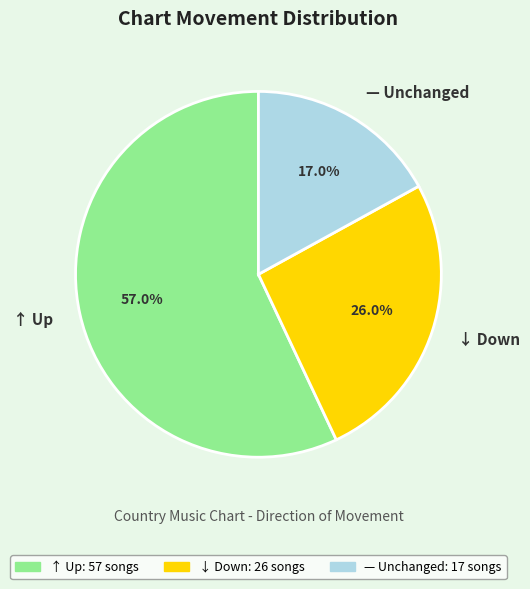

How many segments does this pie chart have?

3